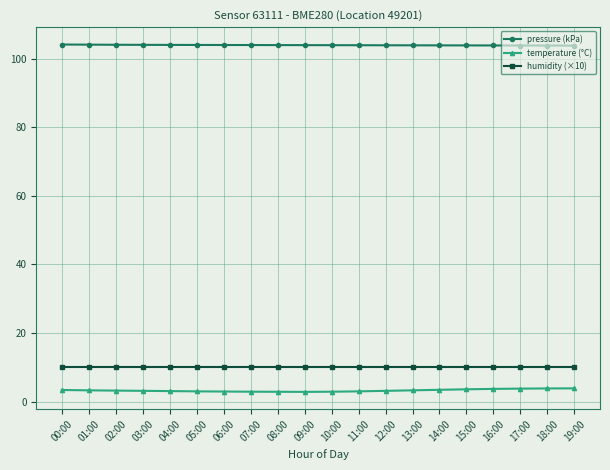

True or false: pressure (kPa) and humidity (×10) cross at least once.

False